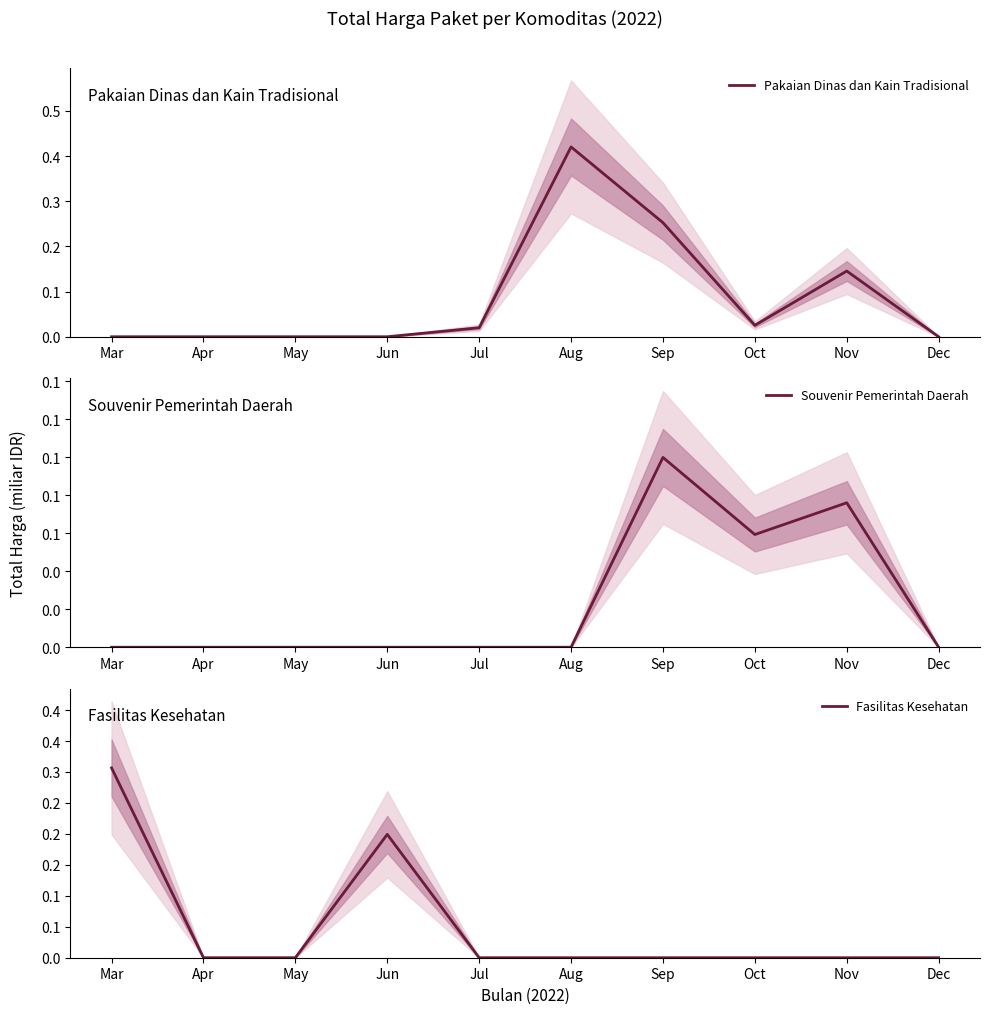

What is the total value across all series at Mar?

0.3